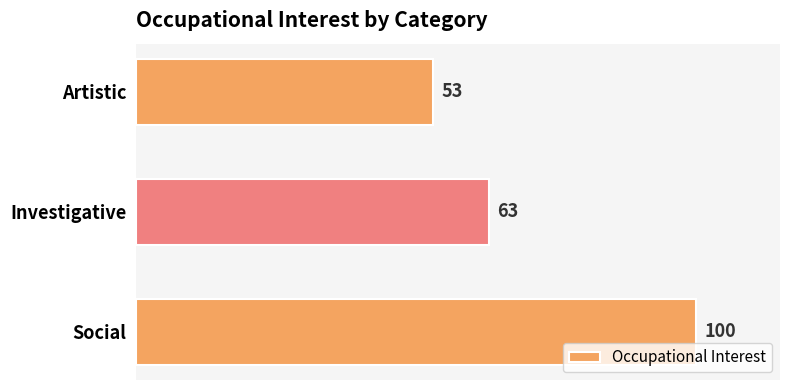

Which category has the lowest value across all series?

Artistic